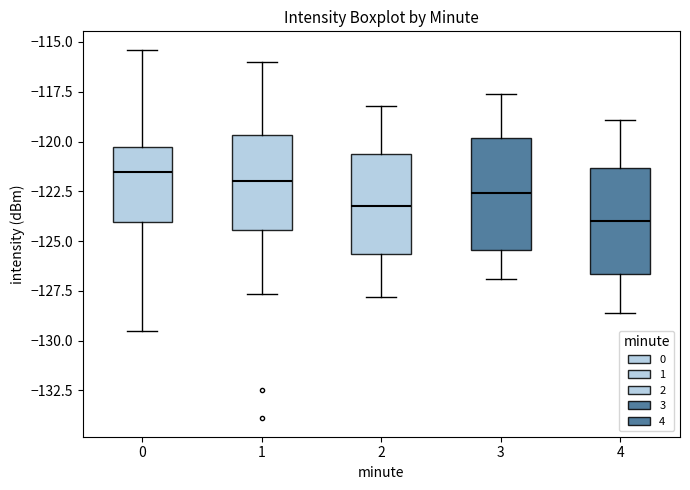

Reading left to right, read every box against the y-axis: the position of its median line, the range the box covers, and the ends of its whiskers. The values are not printed on the chart, so give them approximately, as read against the axis.

0: median -121.5, box -124.0 to -120.5, whiskers -129.5 to -115.5
1: median -122.0, box -124.5 to -119.5, whiskers -127.5 to -116.0
2: median -123.0, box -125.5 to -120.5, whiskers -128.0 to -118.0
3: median -122.5, box -125.5 to -120.0, whiskers -127.0 to -117.5
4: median -124.0, box -126.5 to -121.5, whiskers -128.5 to -119.0